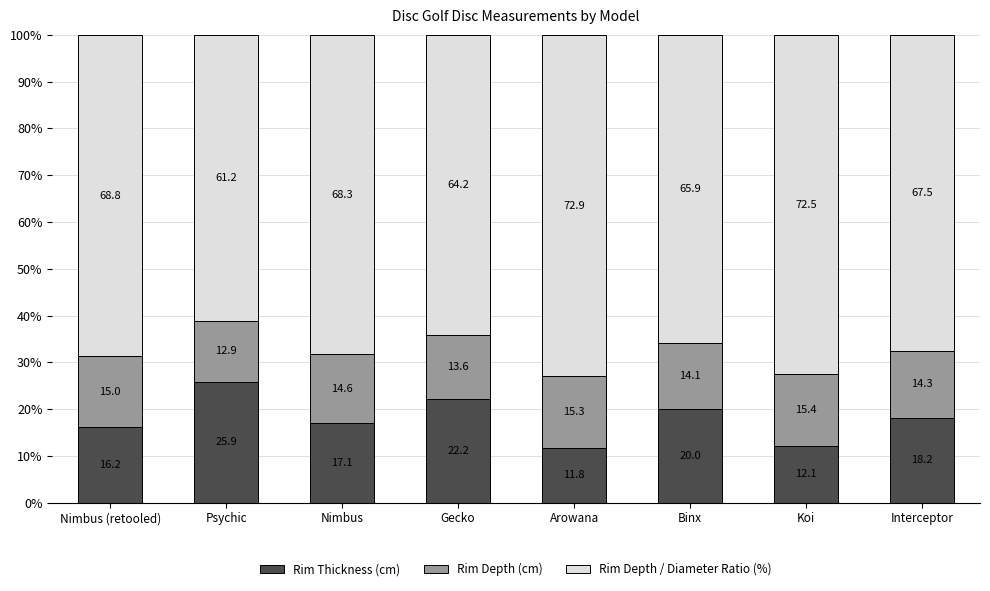

What are all the series names shown in the legend?

Rim Thickness (cm), Rim Depth (cm), Rim Depth / Diameter Ratio (%)